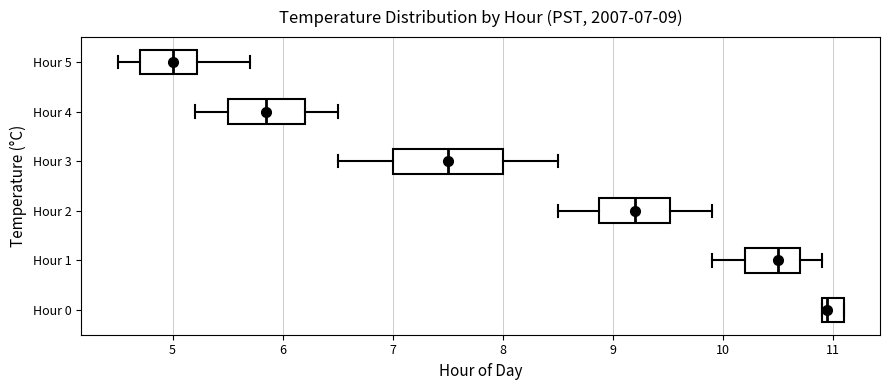

Comparing the boxes themselves (not the whiskers), which one is the widest?

Hour 3